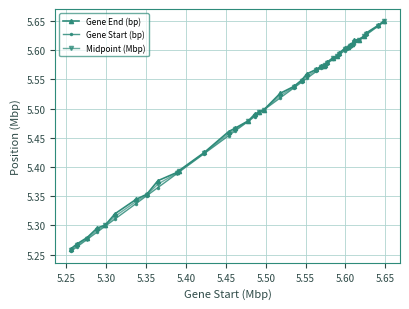

What is the difference between the maximum and minimum values in the Gene End (bp) series?

0.4